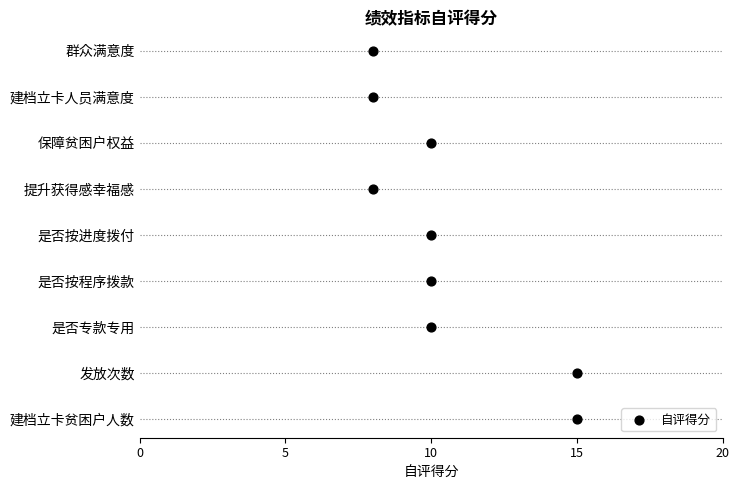

Between 10 and 15, which is larger?

10